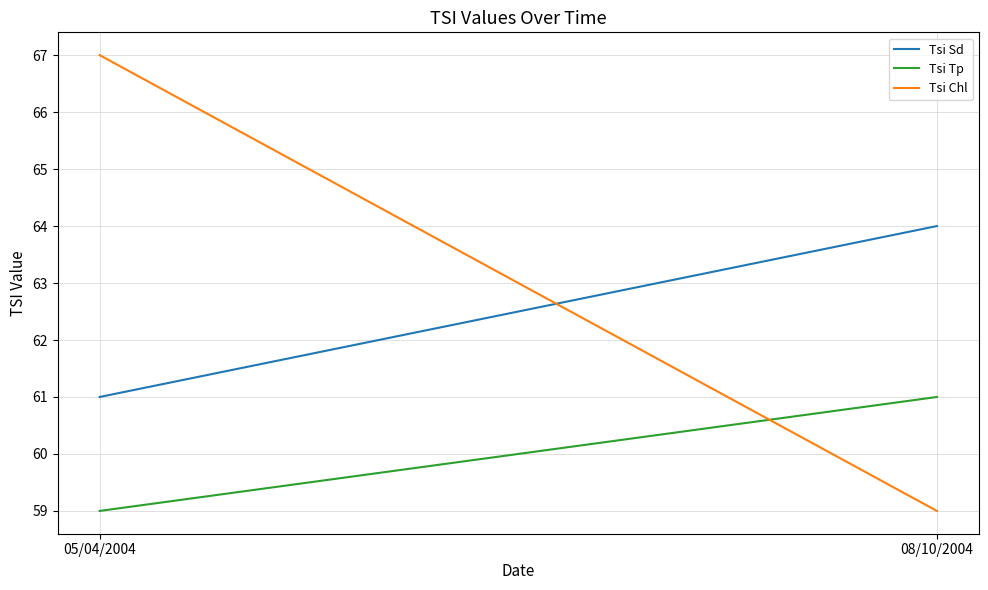

Reading left to right, transcribe all the data shown in this chart.

Tsi Sd: 05/04/2004=61	08/10/2004=64
Tsi Tp: 05/04/2004=59	08/10/2004=61
Tsi Chl: 05/04/2004=67	08/10/2004=59